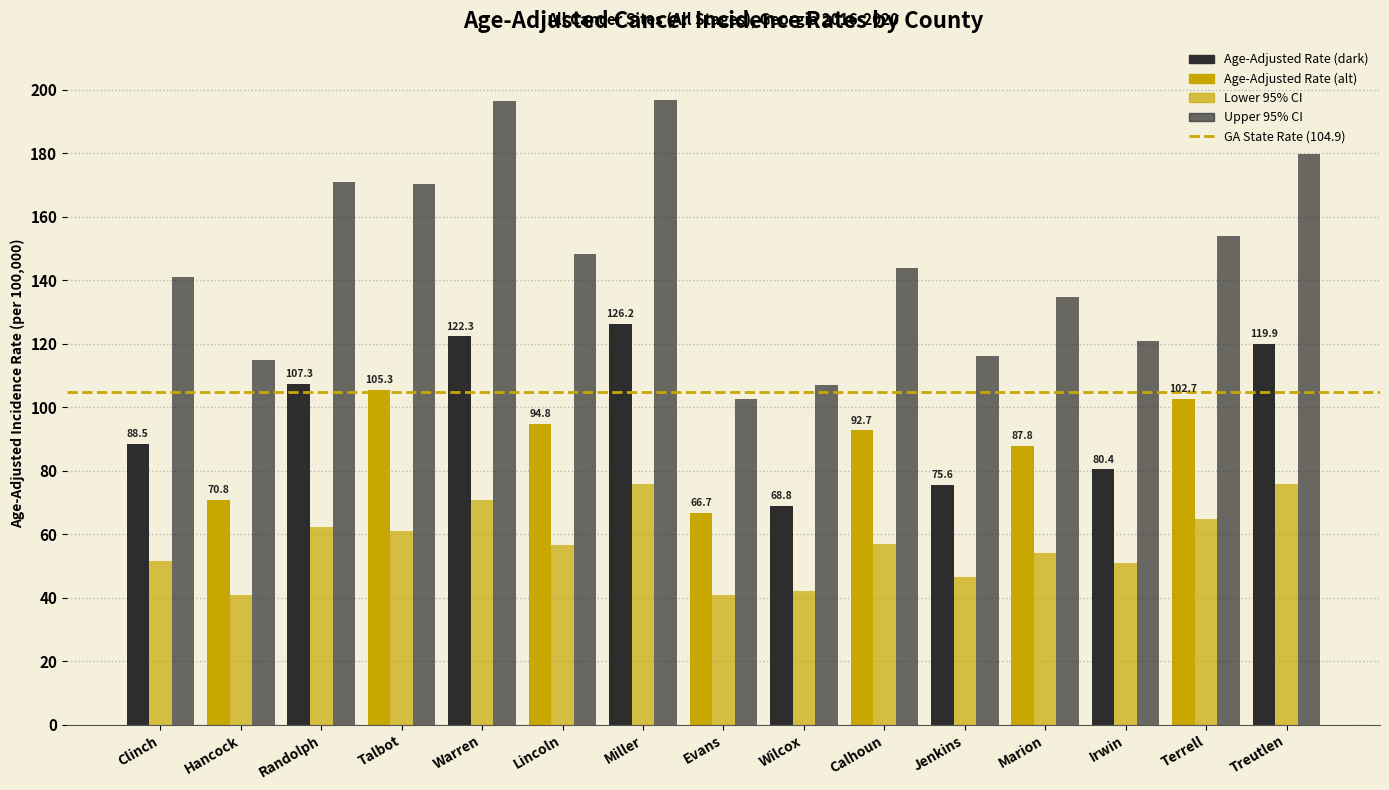

Does the chart contain any negative values?

No